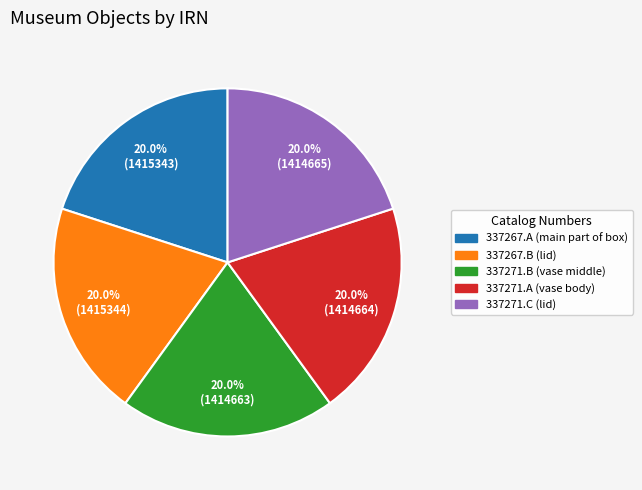

How much of the chart is everything except 337271.C (lid)?

80.0%